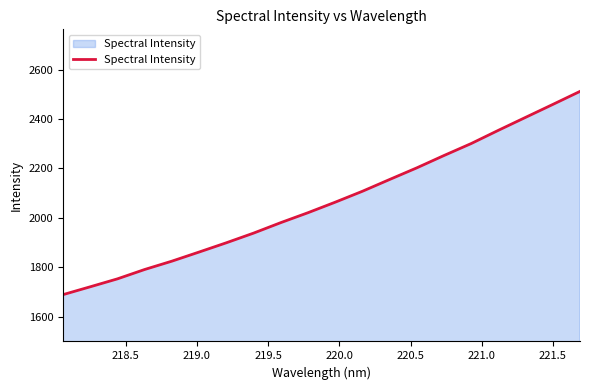

What is the minimum value shown in the chart?

1689.5